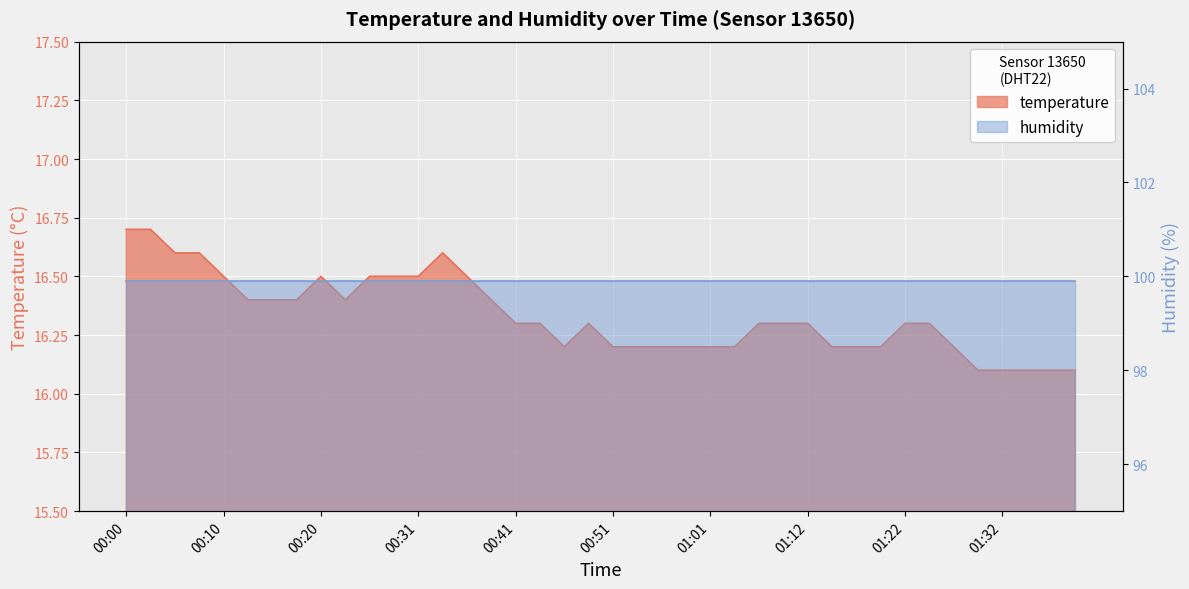

At which label is the value closest to 16?

01:29